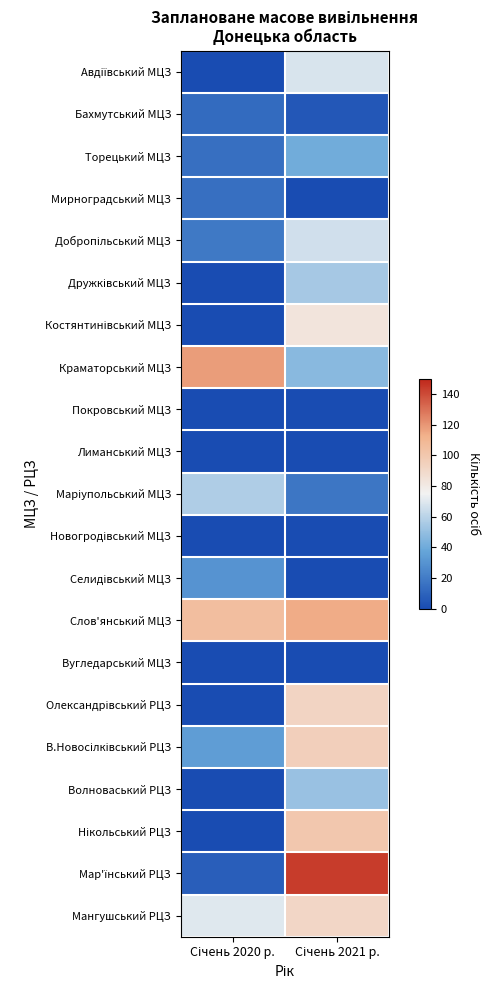

Rank the series at Січень 2020 р. from highest to lowest value.

Краматорський МЦЗ, Слов'янський МЦЗ, Мангушський РЦЗ, Маріупольський МЦЗ, В.Новосілківський РЦЗ, Селидівський МЦЗ, Добропільський МЦЗ, Торецький МЦЗ, Мирноградський МЦЗ, Бахмутський МЦЗ, Мар'їнський РЦЗ, Авдіївський МЦЗ, Дружківський МЦЗ, Костянтинівський МЦЗ, Покровський МЦЗ, Лиманський МЦЗ, Новогродівський МЦЗ, Вугледарський МЦЗ, Олександрівський РЦЗ, Волноваський РЦЗ, Нікольський РЦЗ